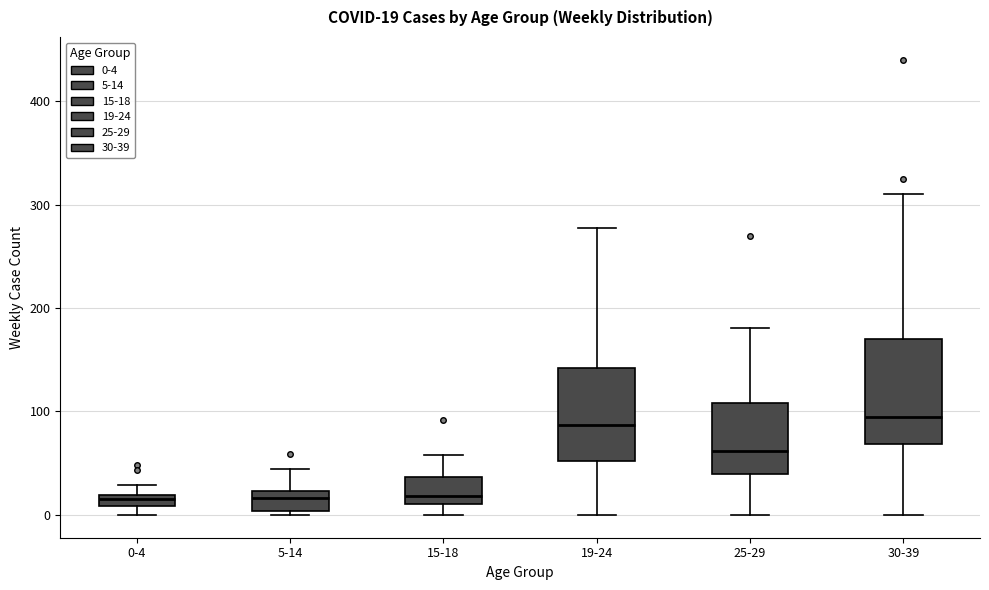

Comparing the boxes themselves (not the whiskers), which one is the tallest?

30-39